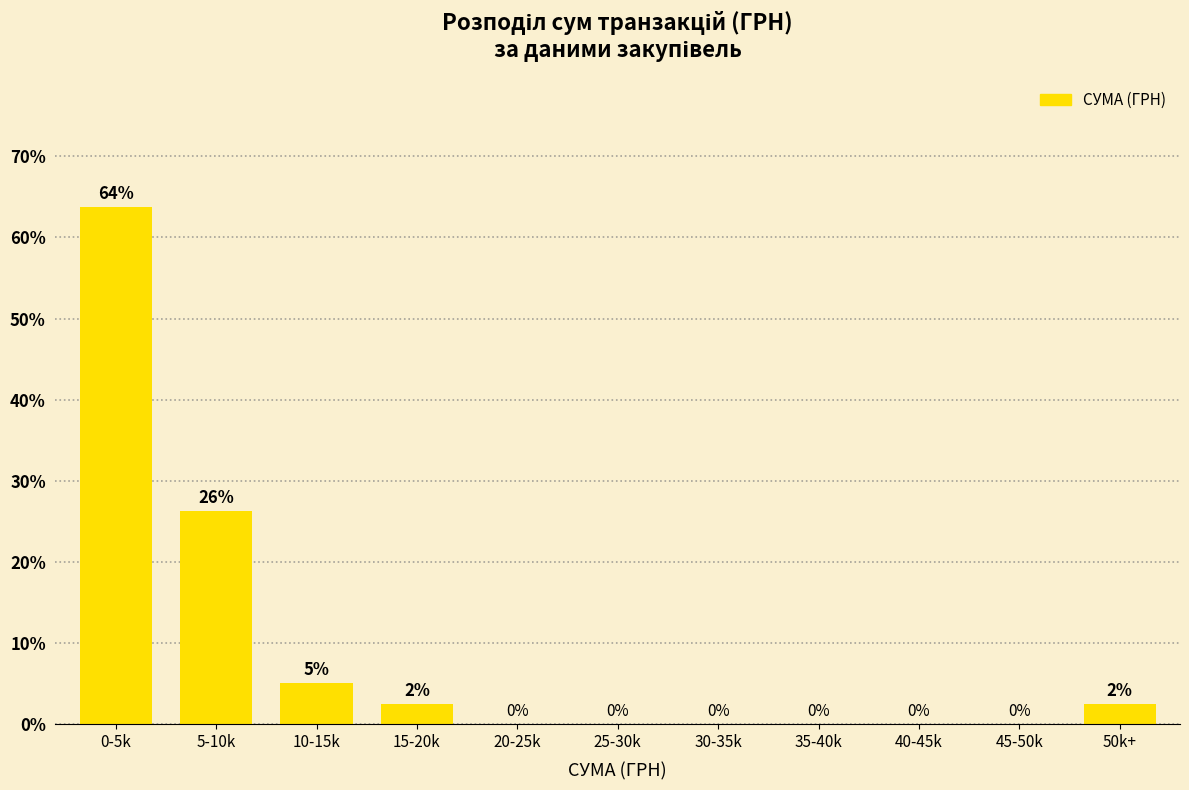

The chart shows a value of 0.0 at 40-45k. True or false?

True